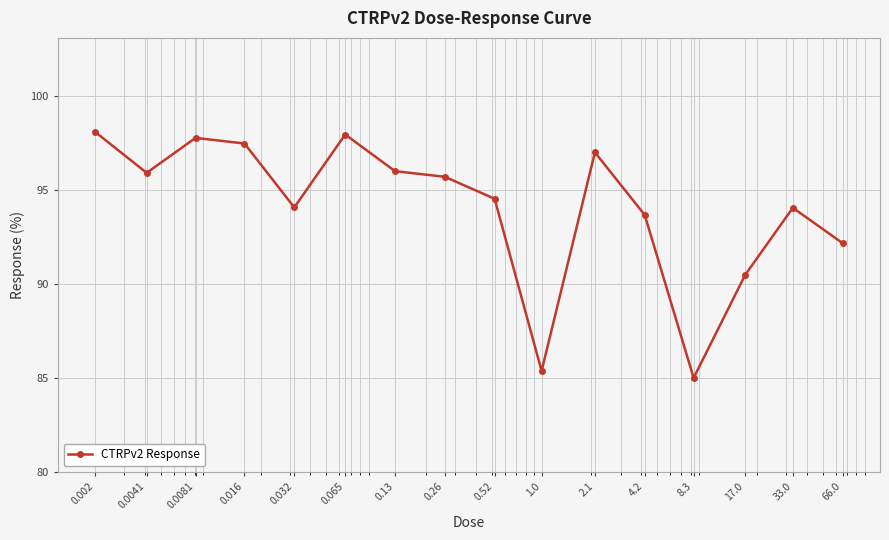

True or false: there are more than 2 points higher than both neighbors.

True